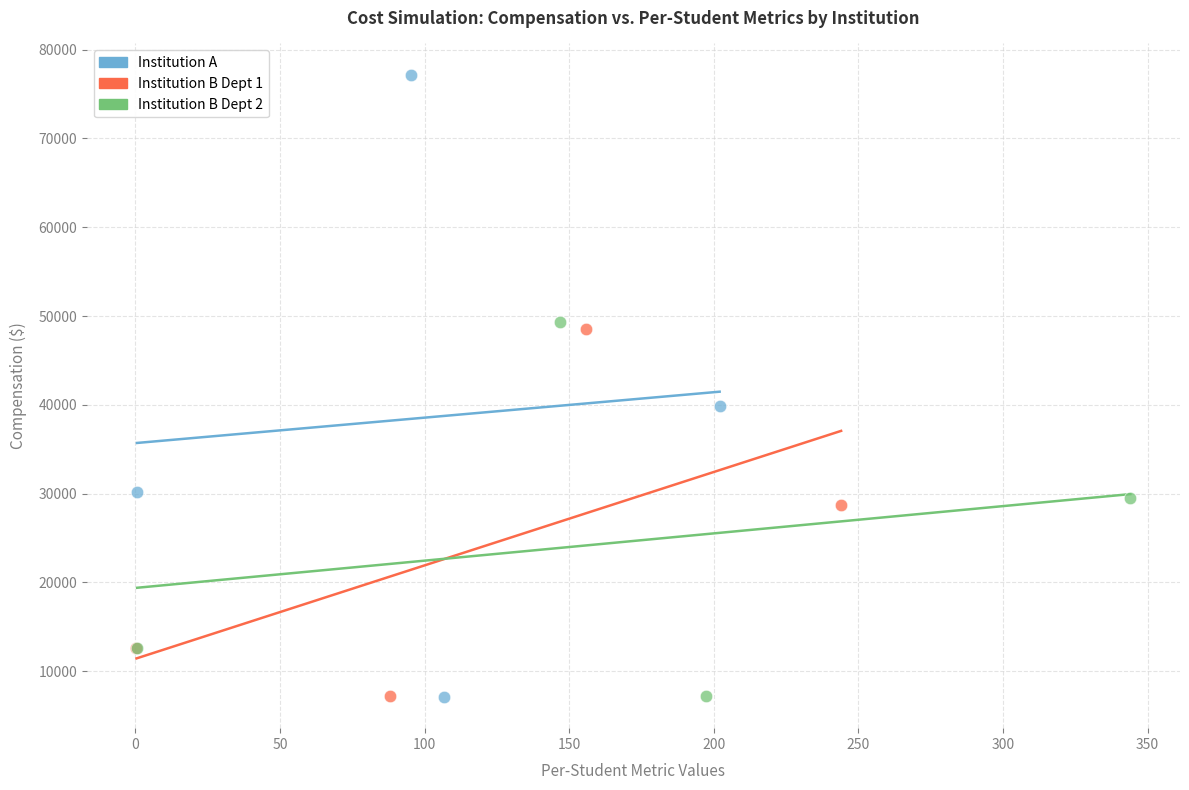

Which series has the widest spread of Y values?

Institution A